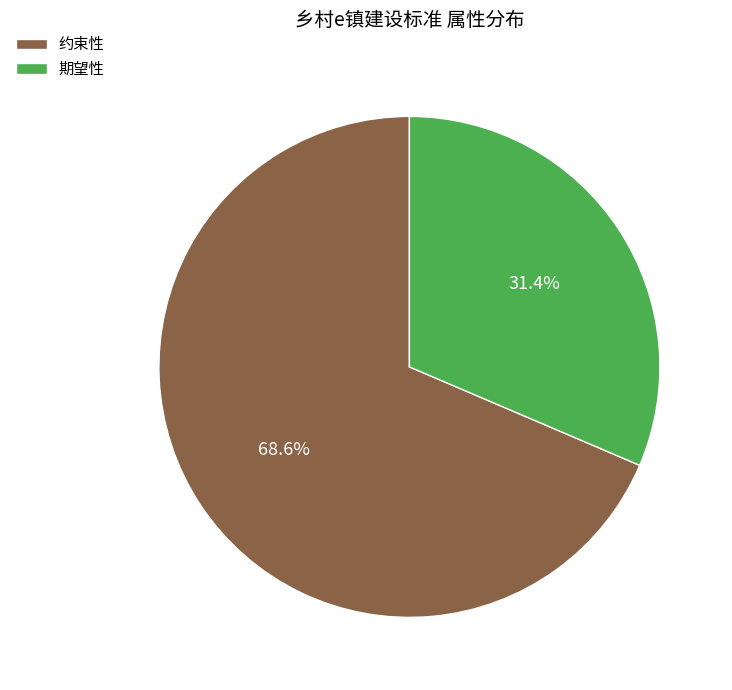

To the nearest percent, what percentage of the pie is 期望性?

31%